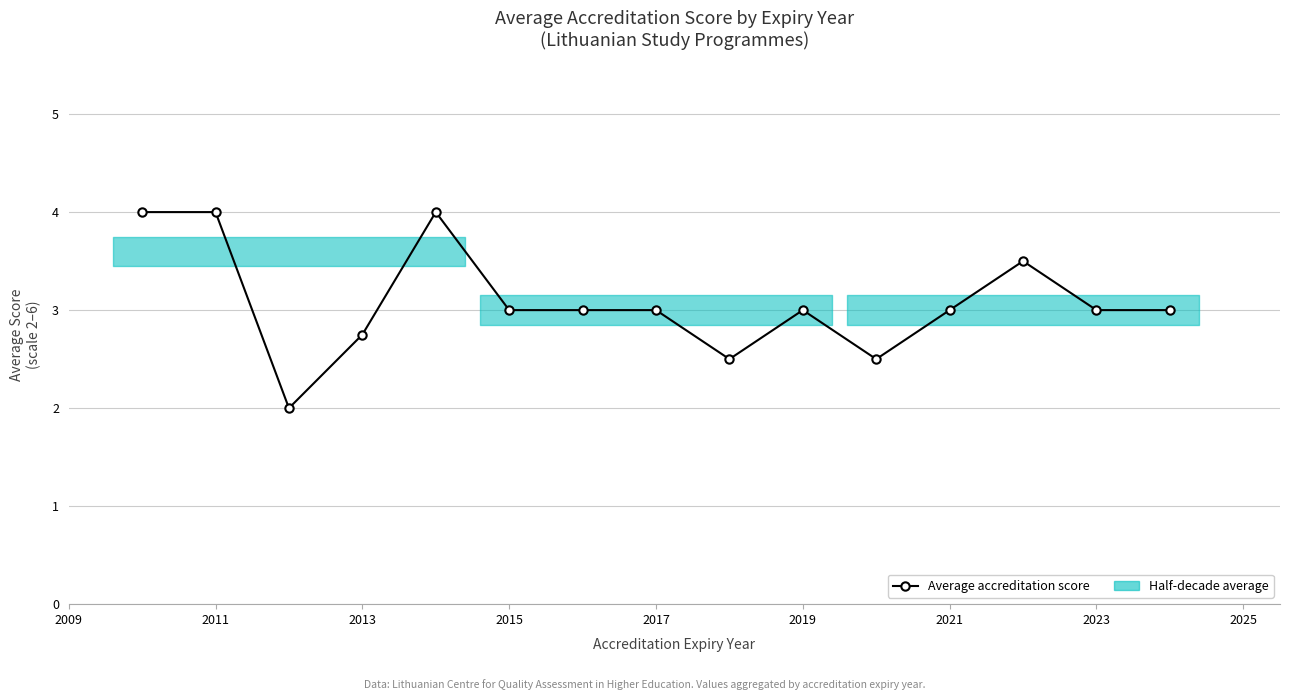

Reading left to right, extract all data points from this chart.

4.0	4.0	2.0	2.8	4.0	3.0	3.0	3.0	2.5	3.0	2.5	3.0	3.5	3.0	3.0